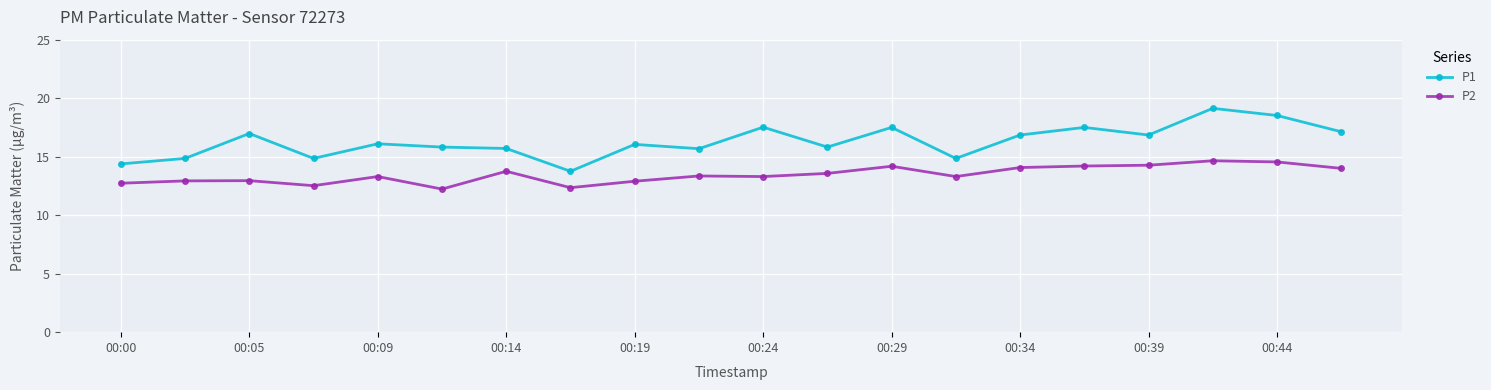

What is the average value of the P1 series?

16.3